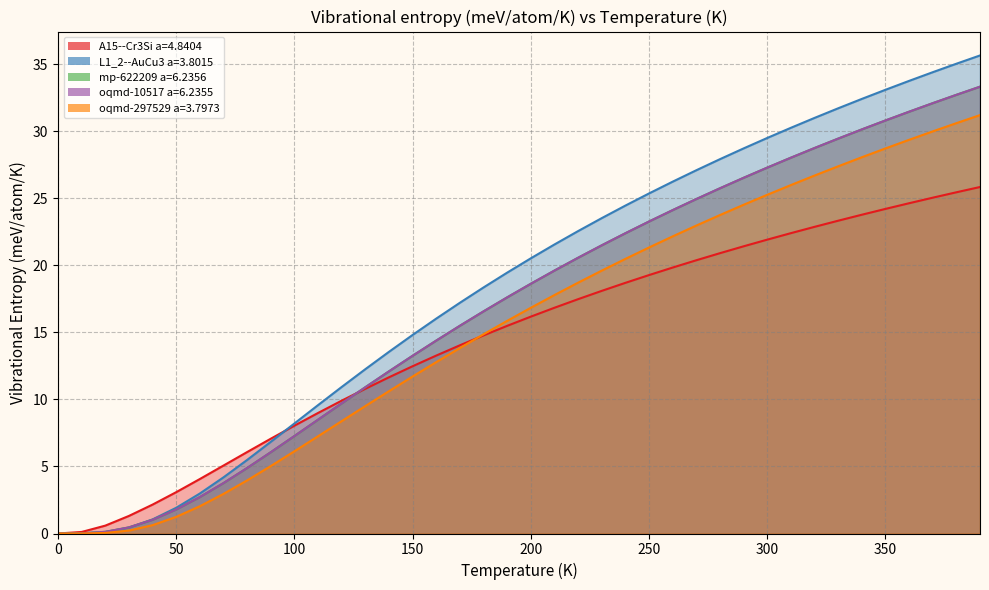

Which has a higher value, 300.0 or 50.0?

300.0